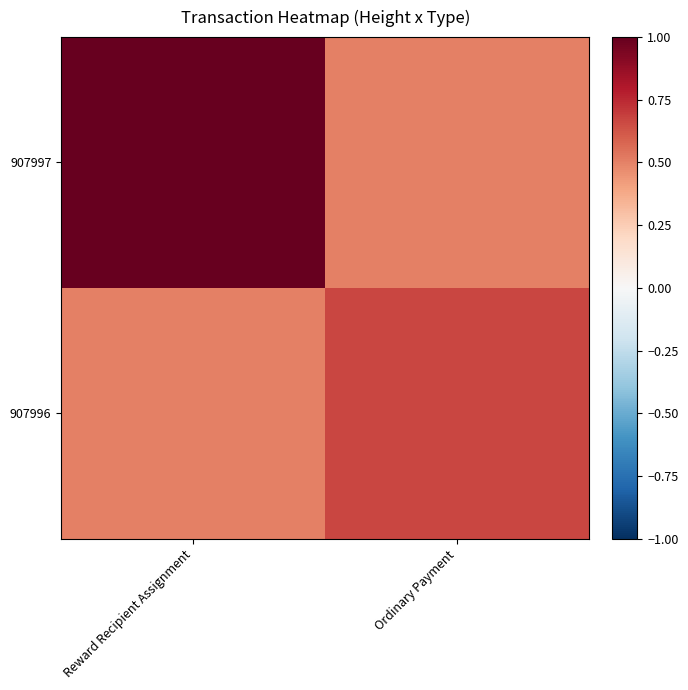

What is the minimum value shown in the chart?

0.5